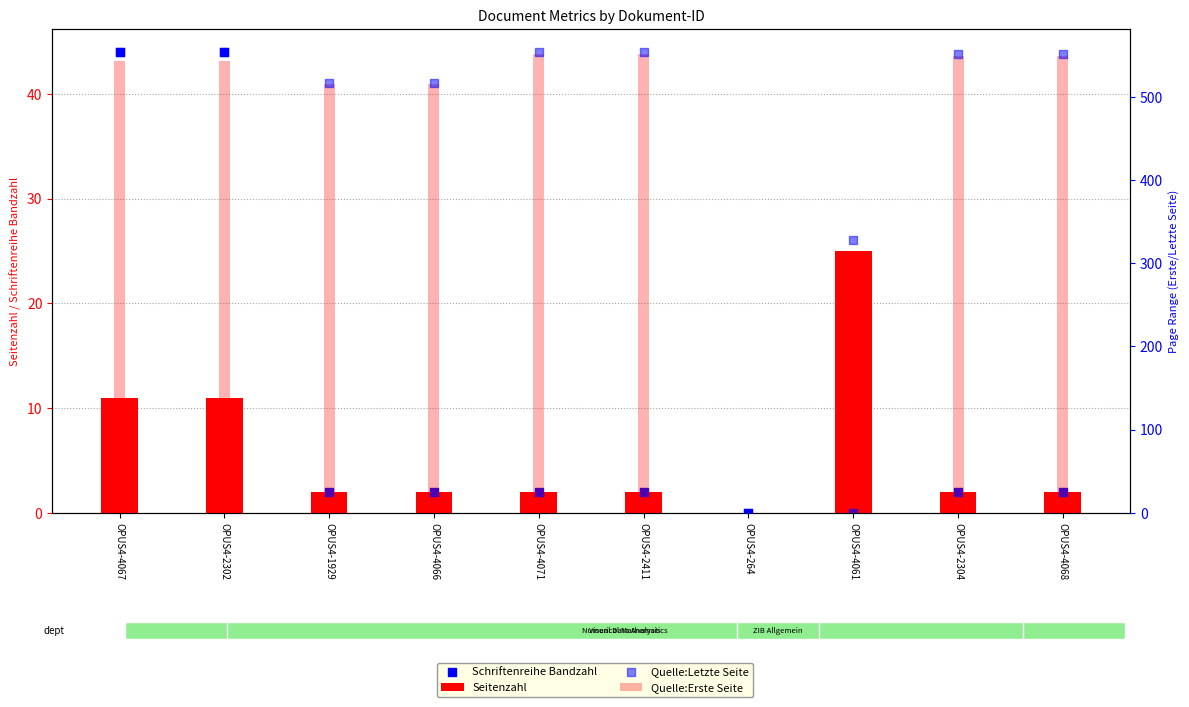

Which series has the largest total across all categories?

Quelle:Letzte Seite